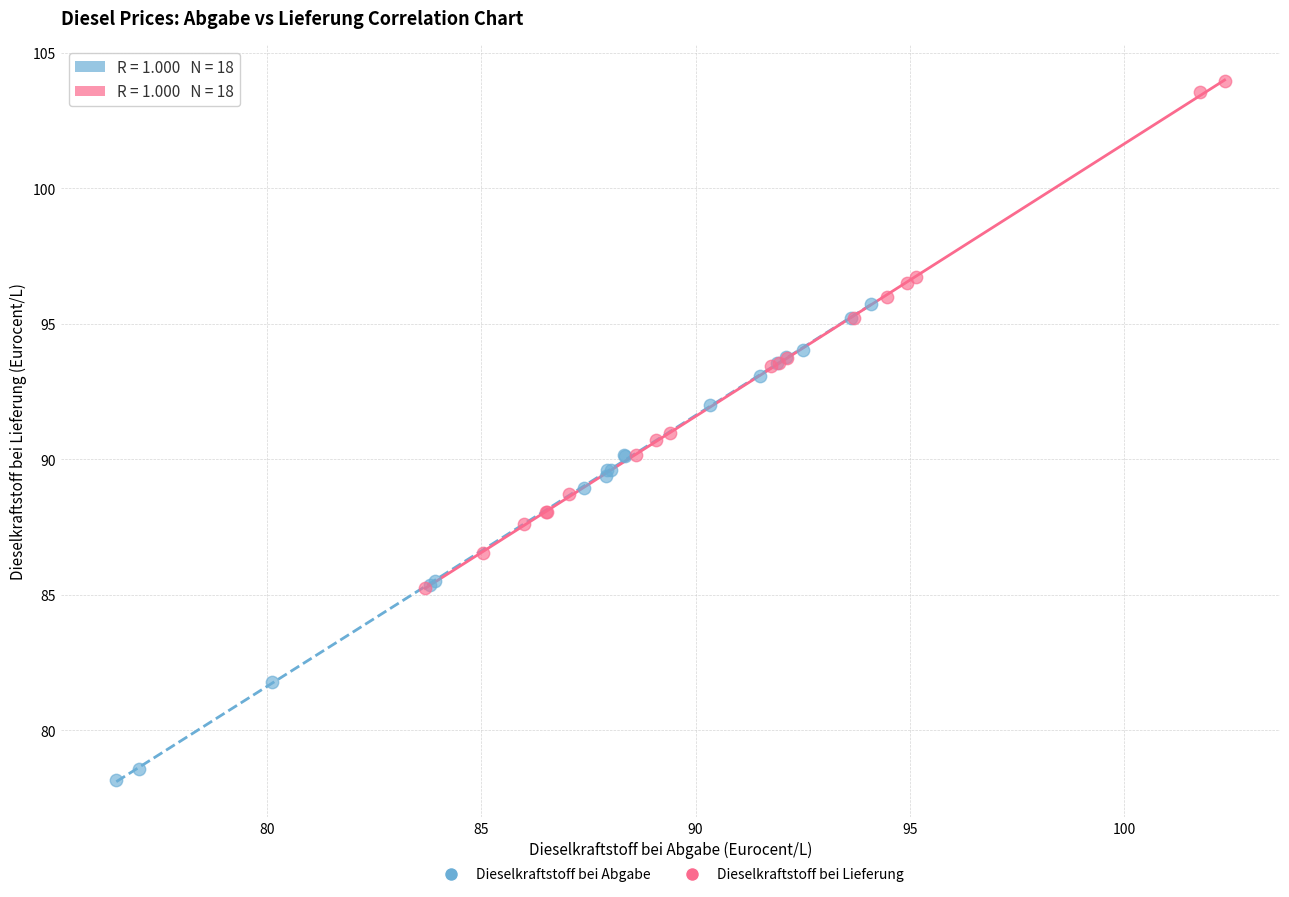

Which series reaches the minimum Y coordinate?

Dieselkraftstoff bei Abgabe